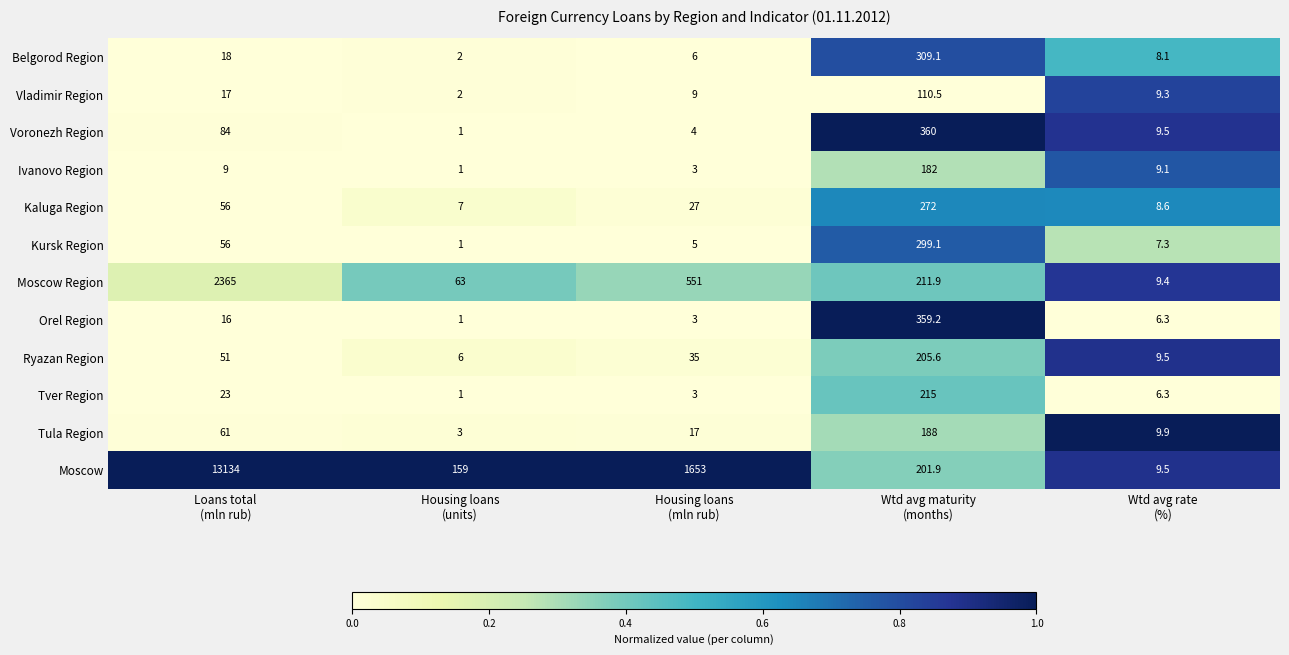

Rank the series by their maximum value, from highest to lowest.

Moscow, Moscow Region, Voronezh Region, Orel Region, Belgorod Region, Kursk Region, Kaluga Region, Tver Region, Ryazan Region, Tula Region, Ivanovo Region, Vladimir Region